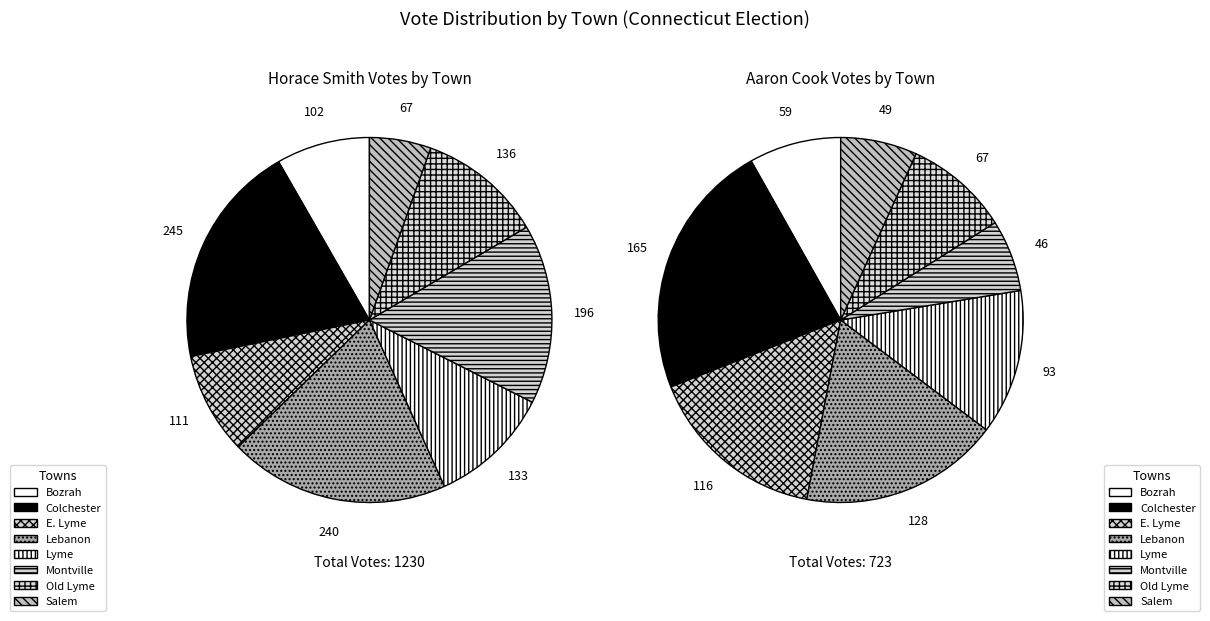

Does E. Lyme represent more than half of the total?

No